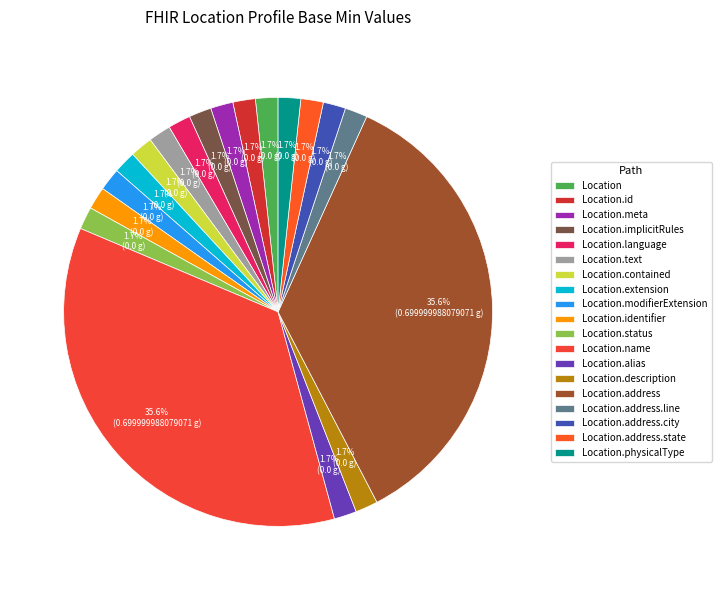

What is the smallest slice in the pie chart?

Location